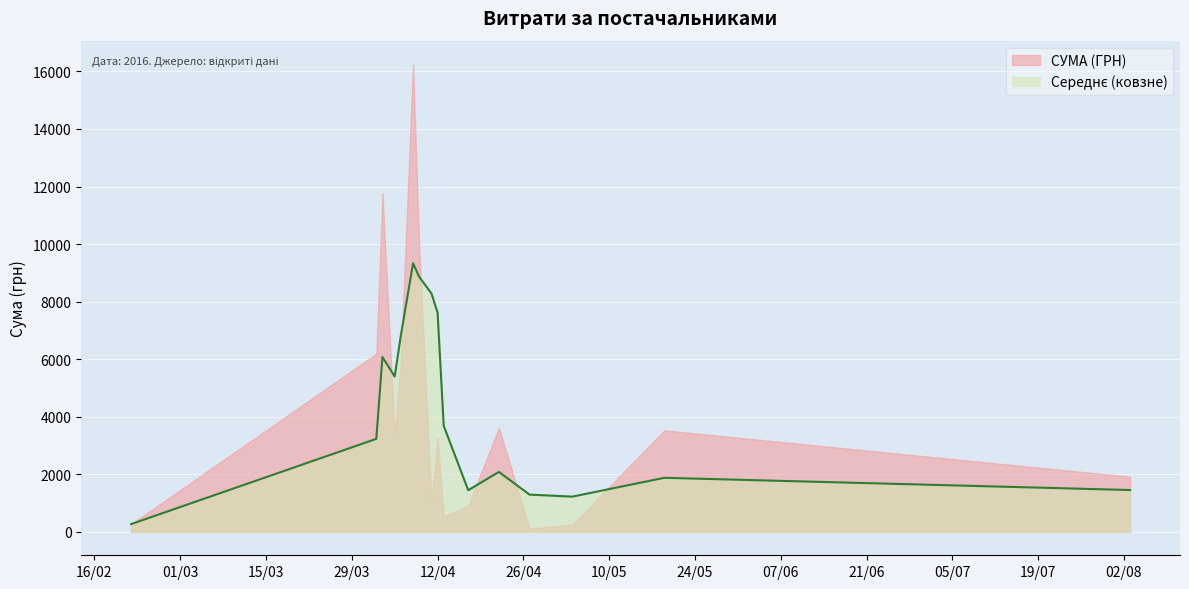

Which has a higher value, 02.04.2016 or 22.02.2016?

02.04.2016